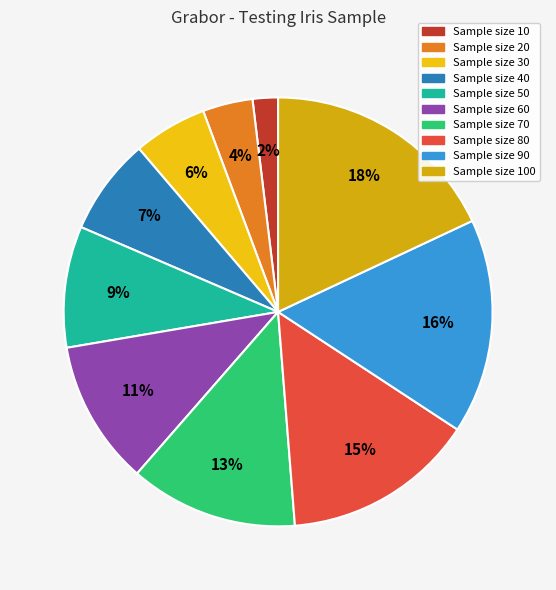

Which category has the biggest portion of the pie?

100